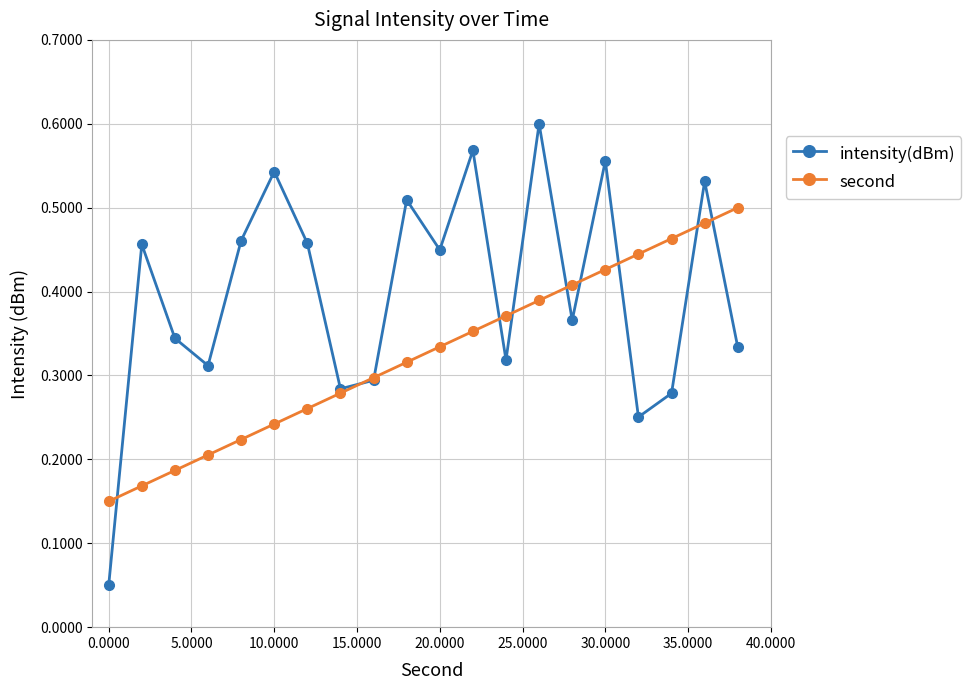

In intensity(dBm), how many points are lower than both neighbors (excluding endpoints)?

6